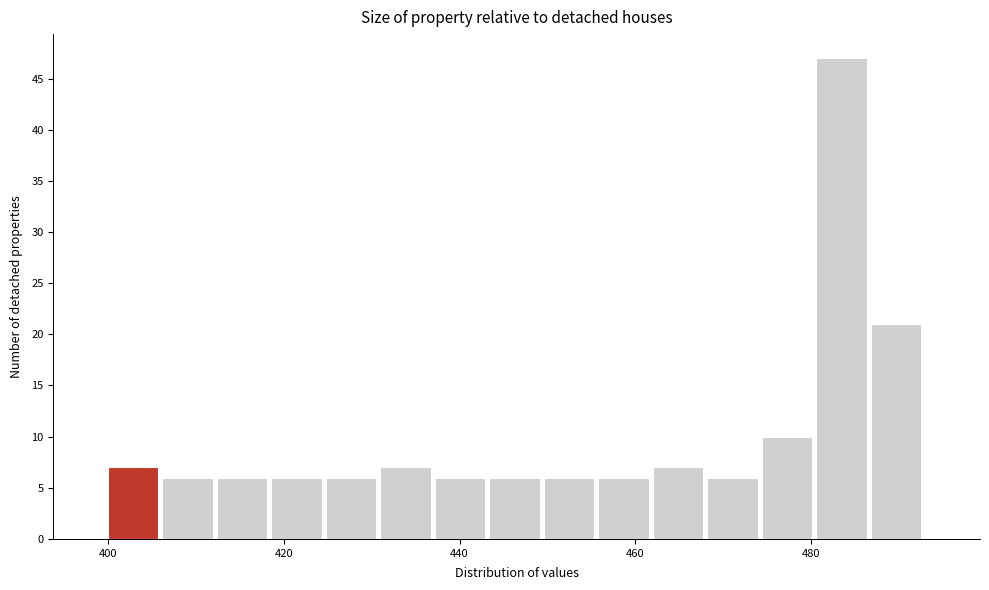

Read against the x-axis, roughly where is the centre of the tallest bar?

484